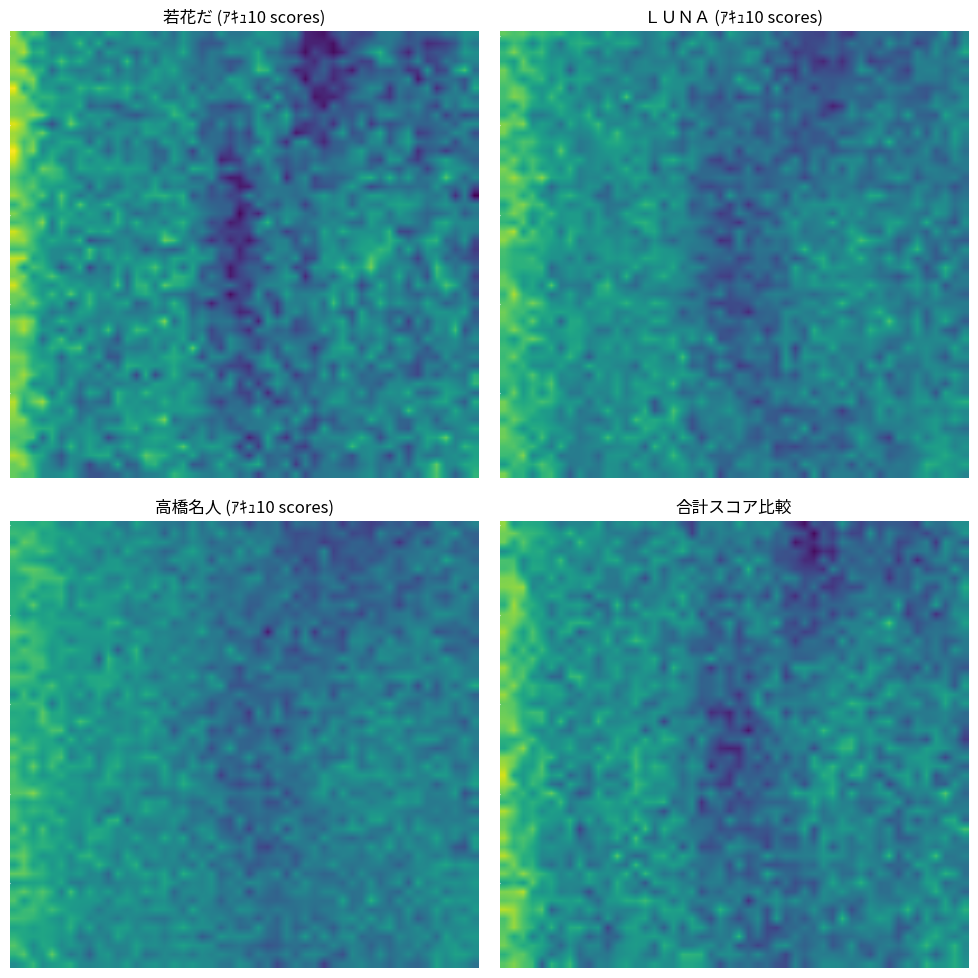

List the series in order of their overall mean, lowest first.

若花だ, ＬＵＮＡ, 高橋名人